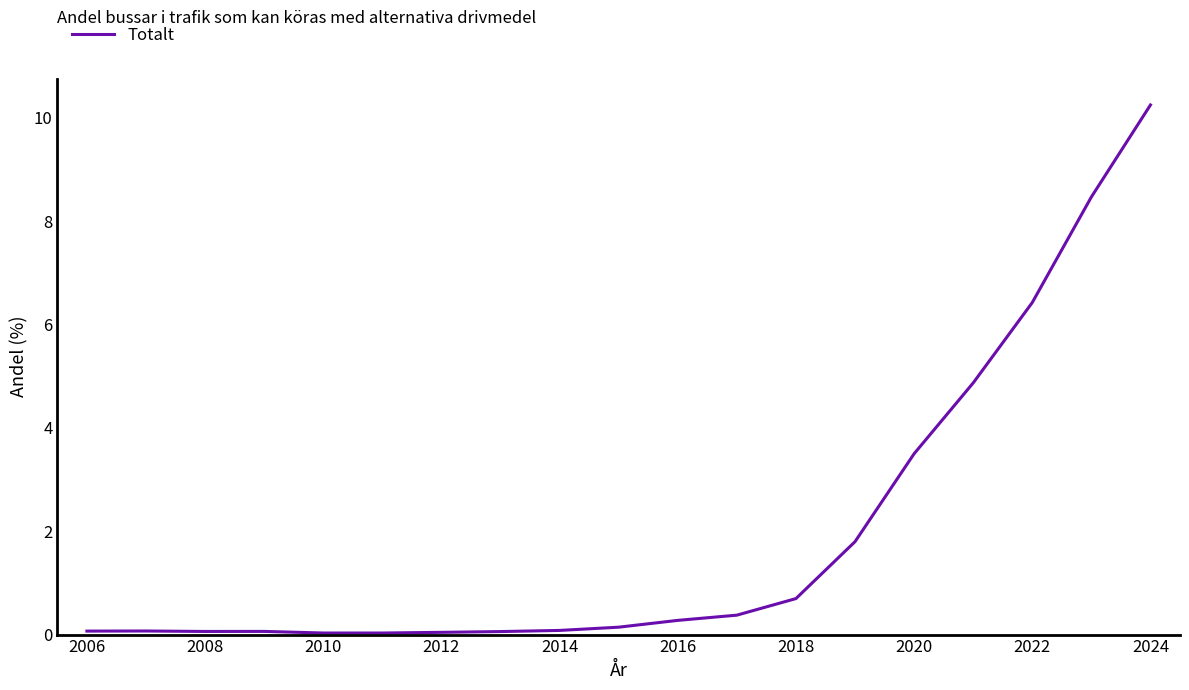

What is the difference between the maximum and minimum values?

10.2